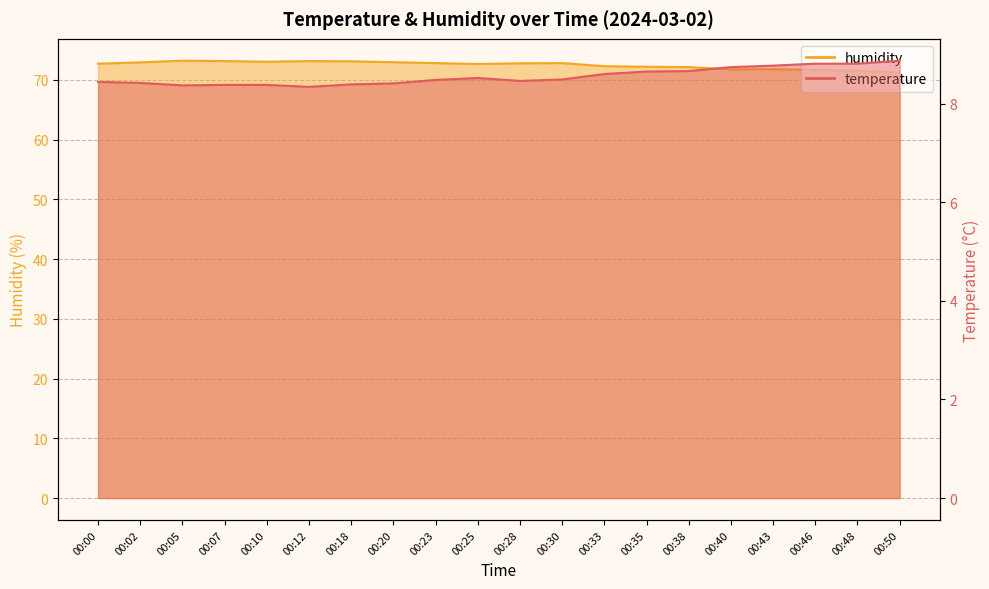

Which series has the widest spread of values?

humidity